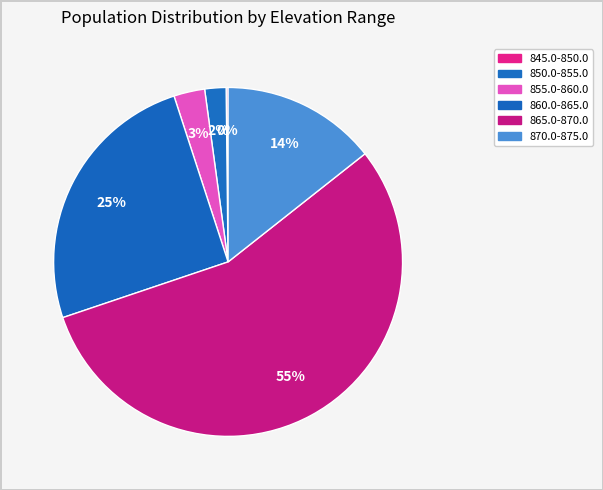

Which category has the smallest portion of the pie?

845.0-850.0